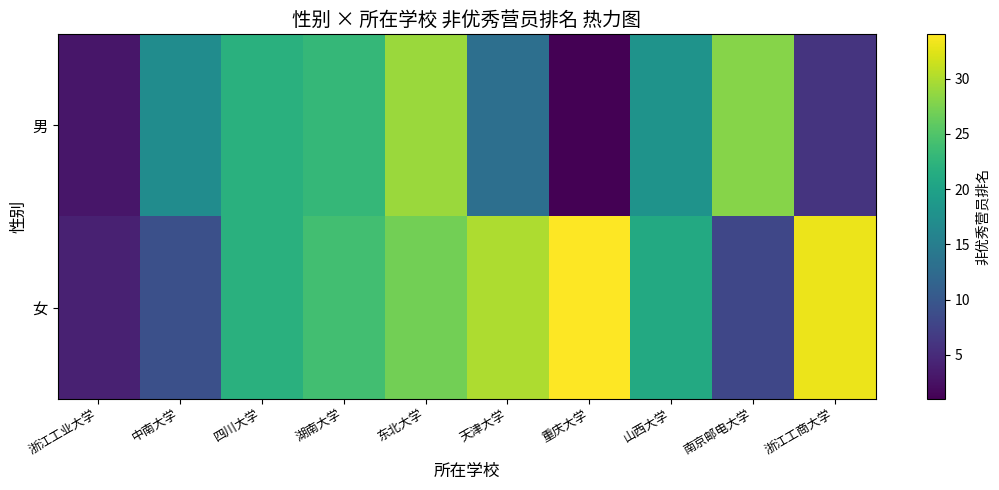

At which category is the sum across all series the highest?

东北大学